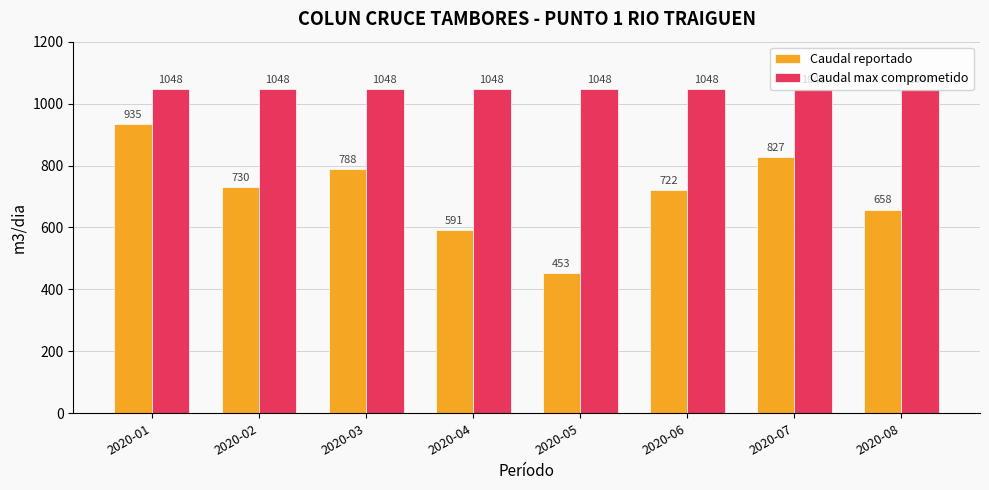

What is the total value across all series at 2020-05?

1500.5